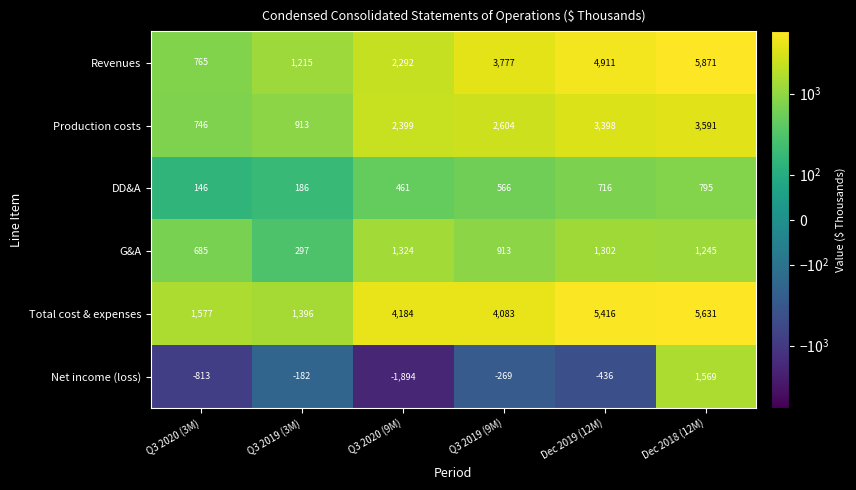

What is the minimum value for DD&A?

146